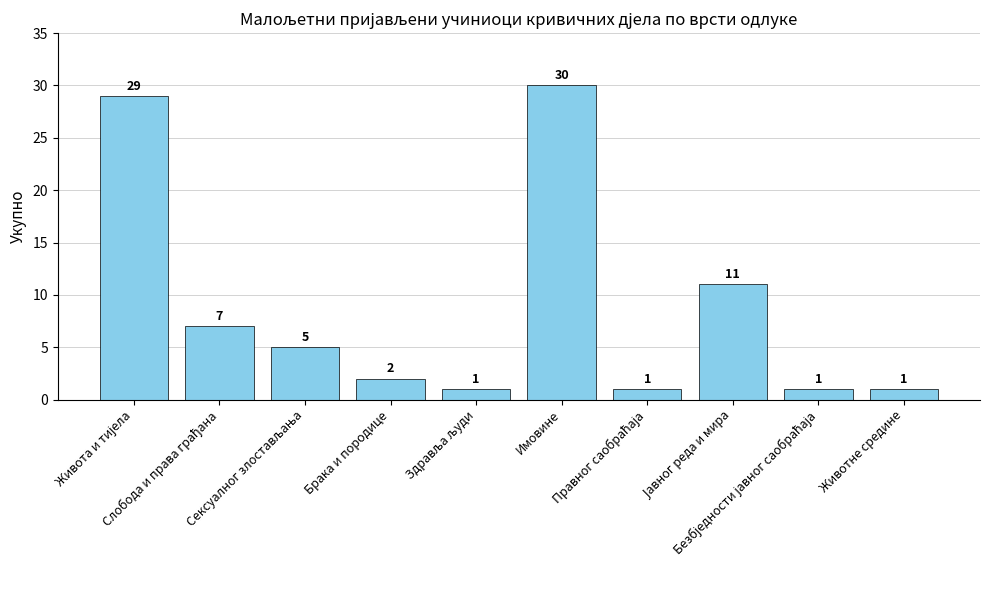

What is the value of the 7th bar from the left?

1